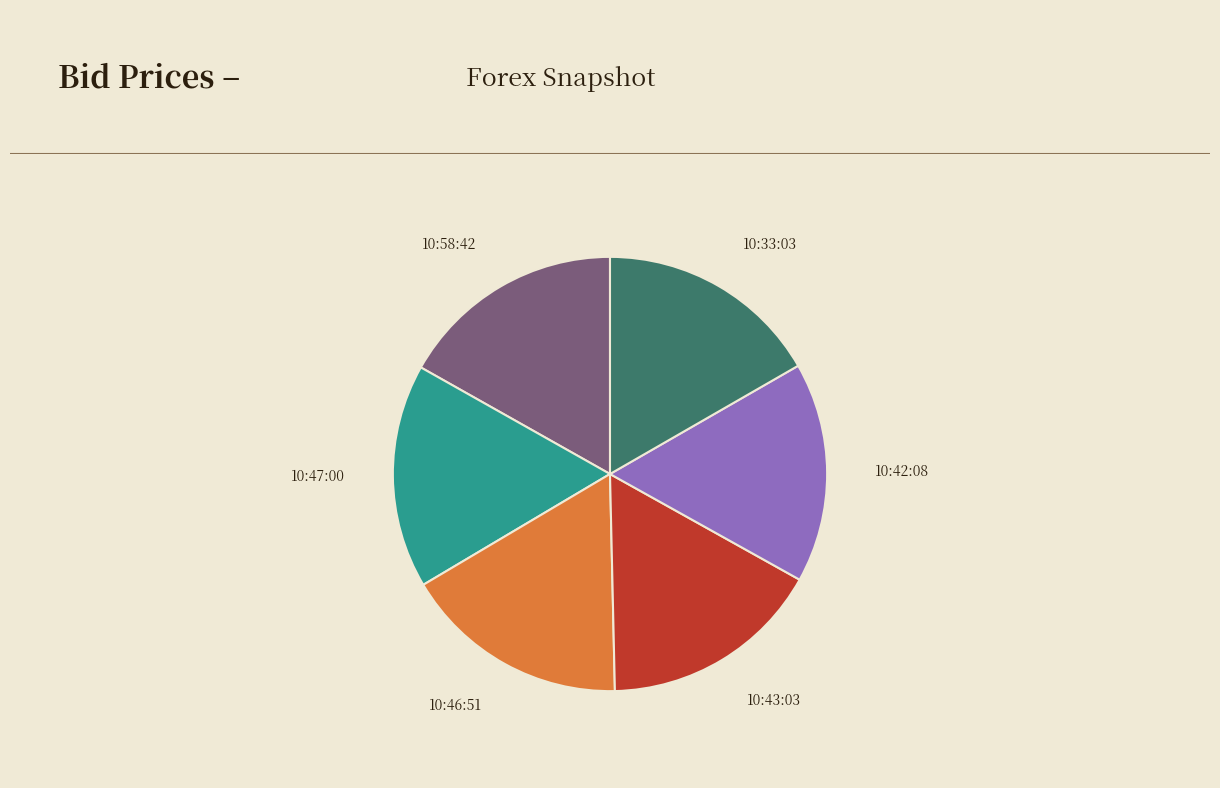

Does any single category account for the majority?

No